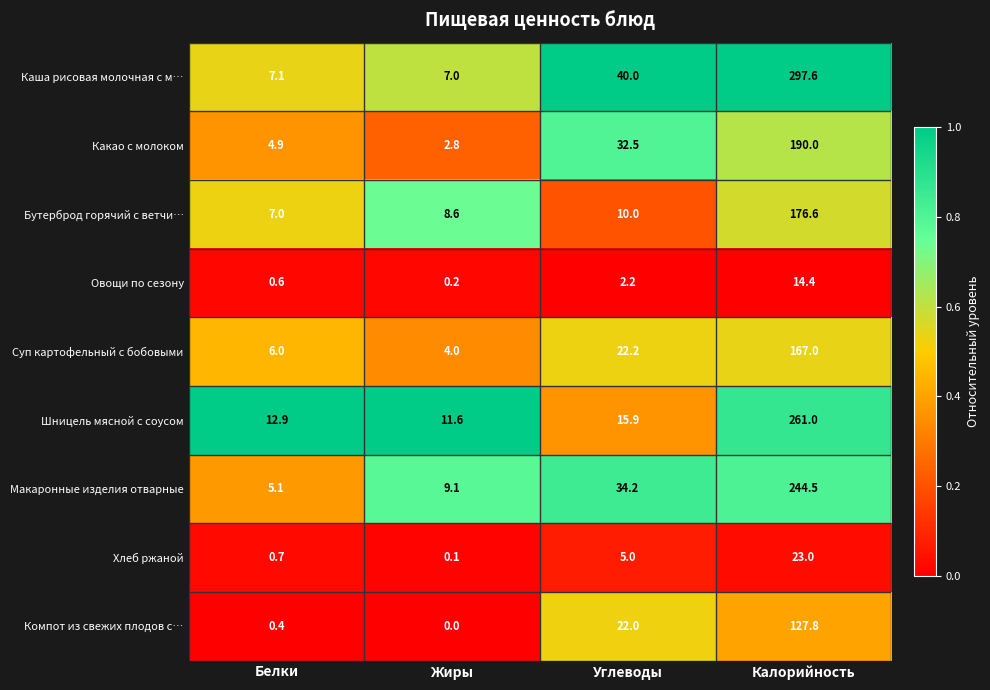

The Суп картофельный с бобовыми series shows 227.7 at Калорийность. True or false?

False